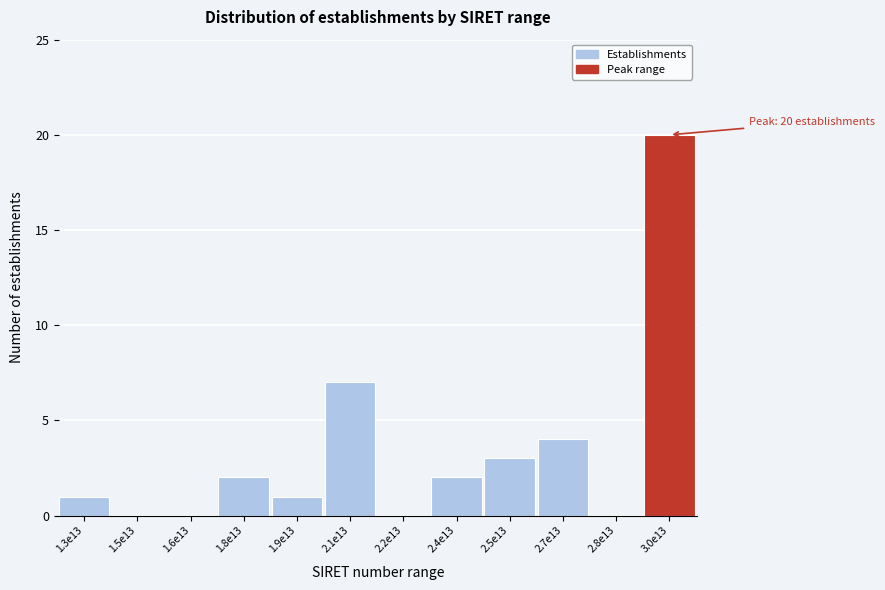

Reading left to right, list all the values displayed in this chart.

1.3e13=1	1.5e13=0	1.6e13=0	1.8e13=2	1.9e13=1	2.1e13=7	2.2e13=0	2.4e13=2	2.5e13=3	2.7e13=4	2.8e13=0	3.0e13=20